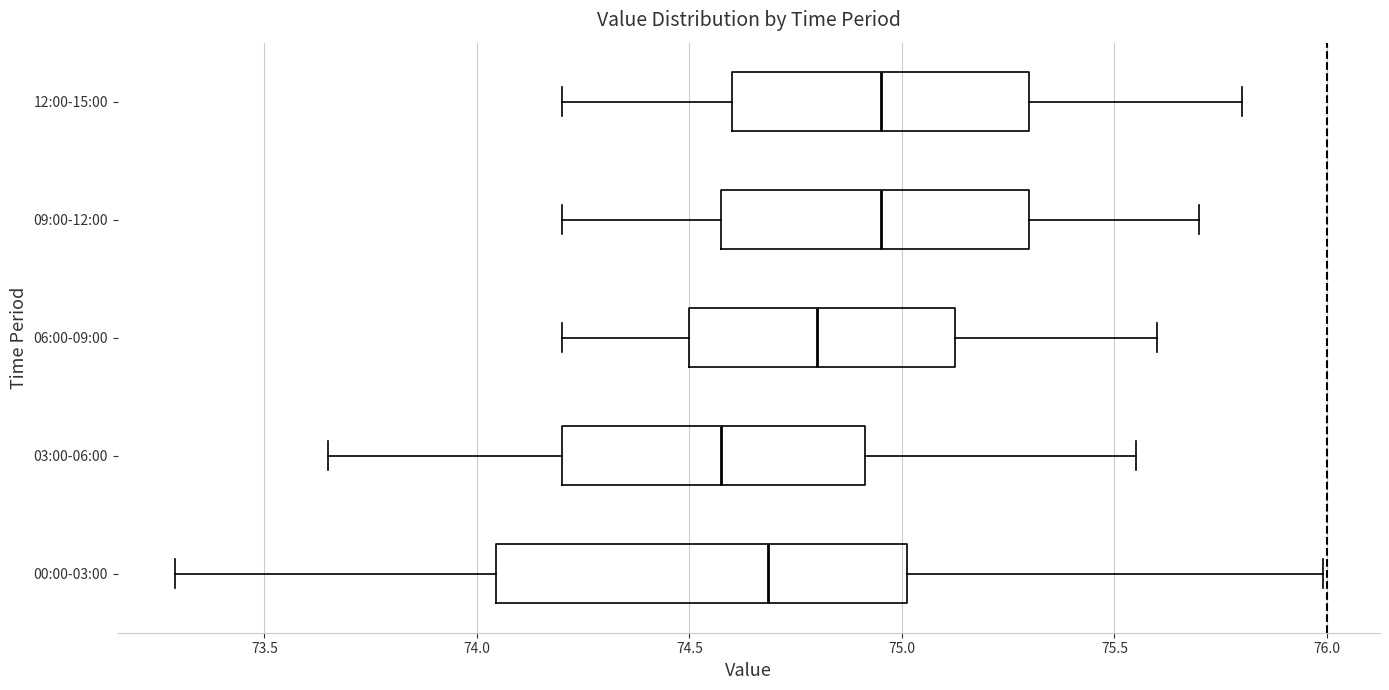

Which box is the widest, from its left edge to its right edge?

00:00-03:00